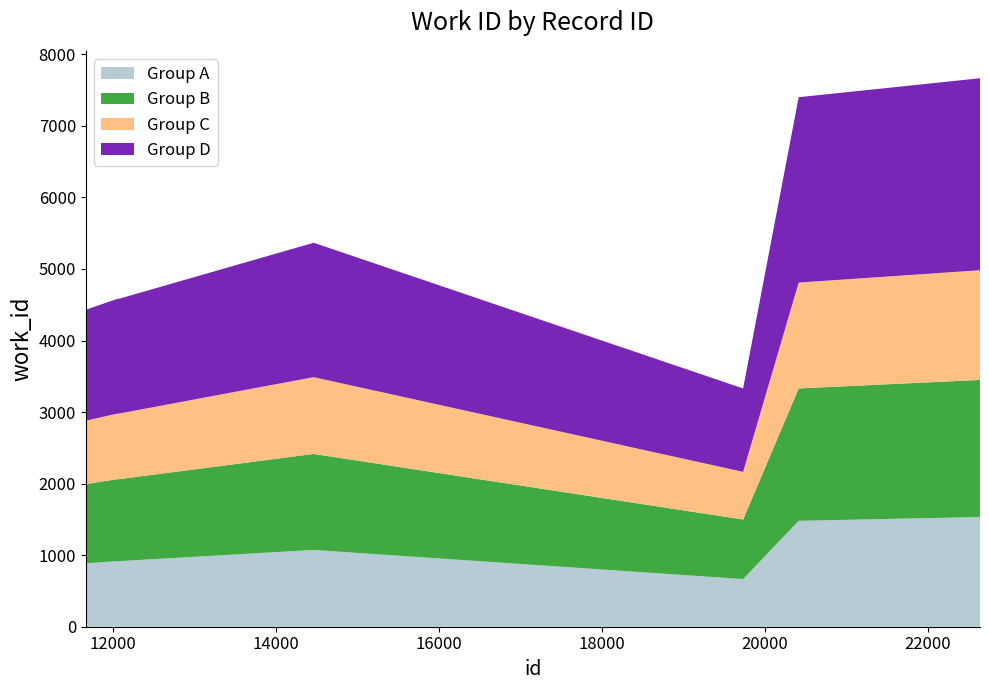

Reading right to left, what are all the values shown in this chart?

22641=7665	20416=7400	19734=3330	14465=5366	12081=4585	12040=4577	11668=4429